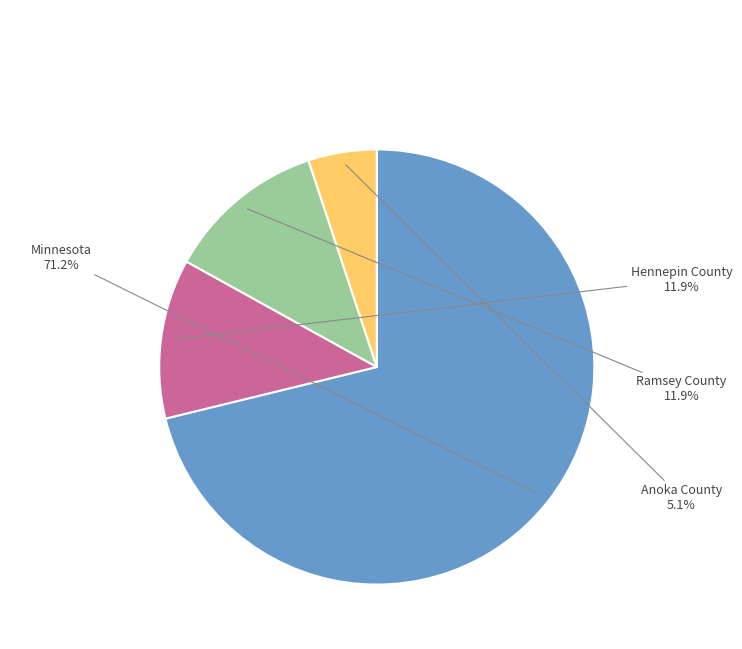

To the nearest percent, what is the difference between the Hennepin County and Minnesota slice percentages?

59%